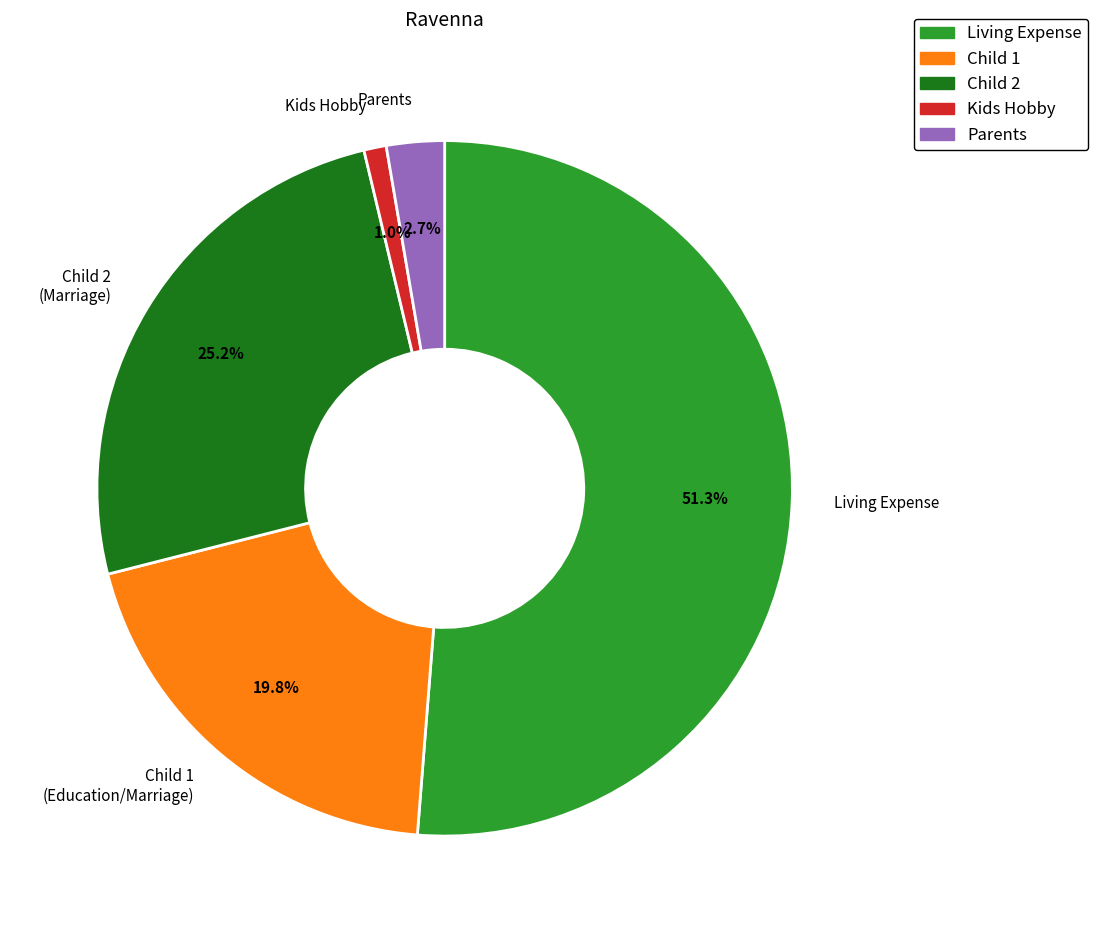

True or false: Kids Hobby accounts for 11% of the total.

False